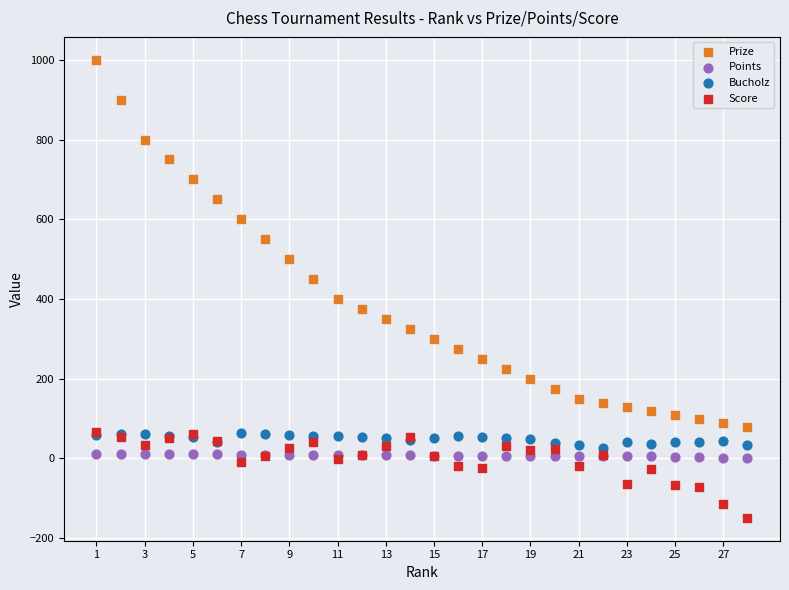

Which series contains the lowest Y value?

Score